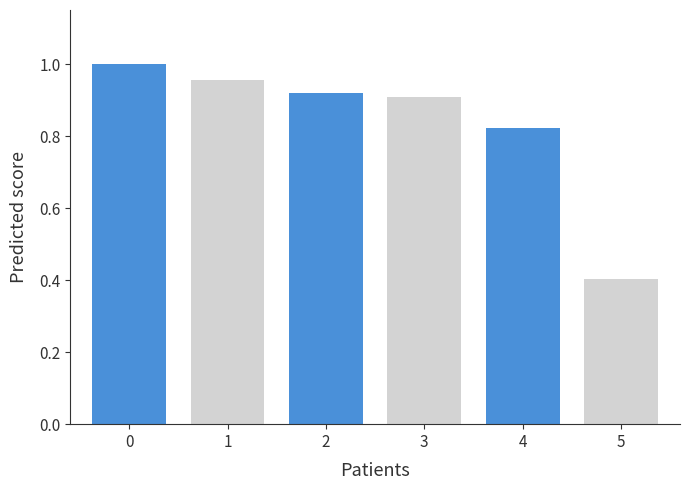

List the labels in order of value, smallest first.

5, 4, 3, 2, 1, 0